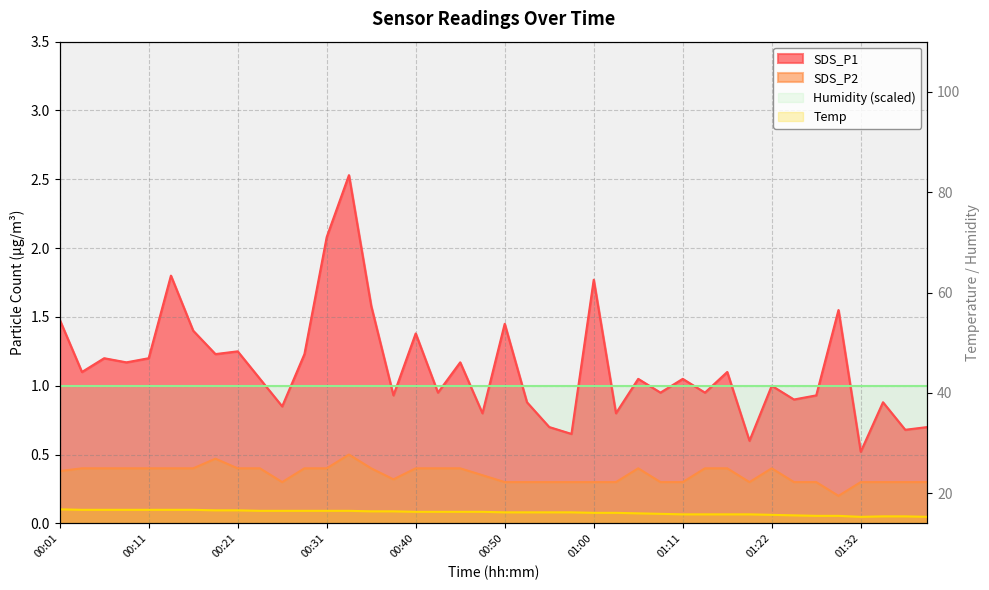

What is the label of the 29th point from the right?

11